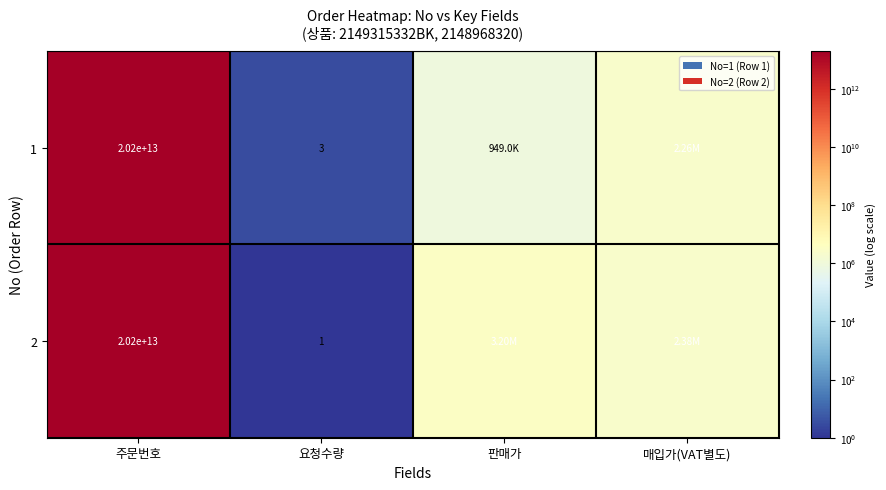

Rank the series at 요청수량 from highest to lowest value.

1, 2